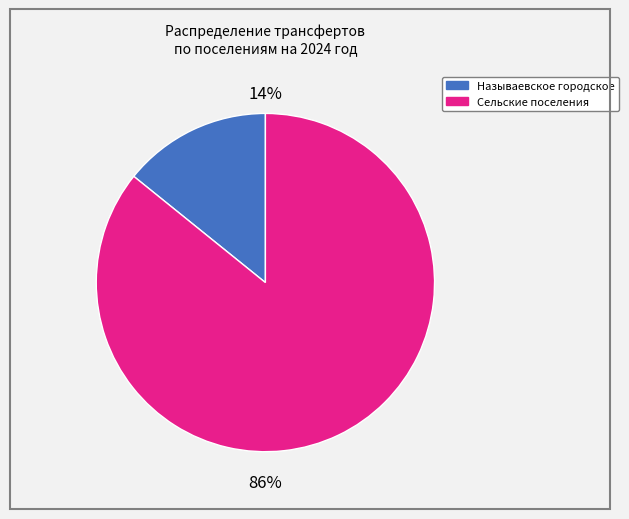

Is there any slice that represents more than half of the pie?

Yes